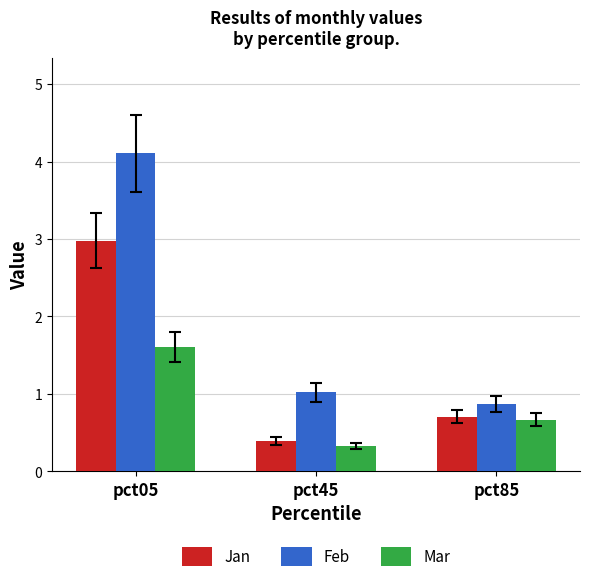

Is the value of Feb at pct45 greater than the value of Mar at pct85?

Yes